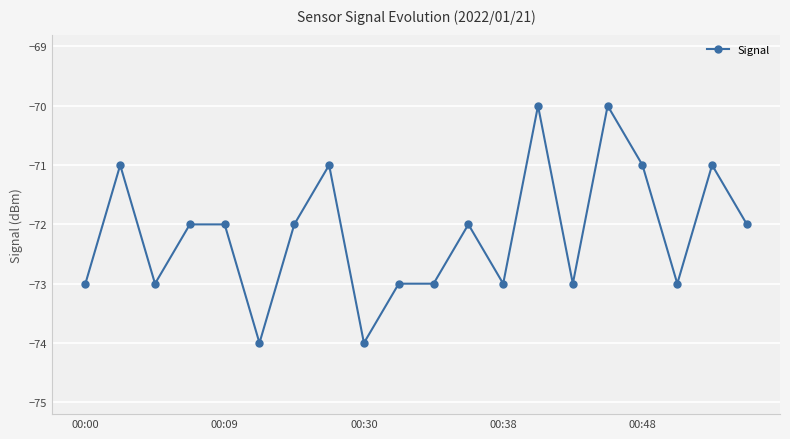

Is this an area chart (filled region under the line)?

No